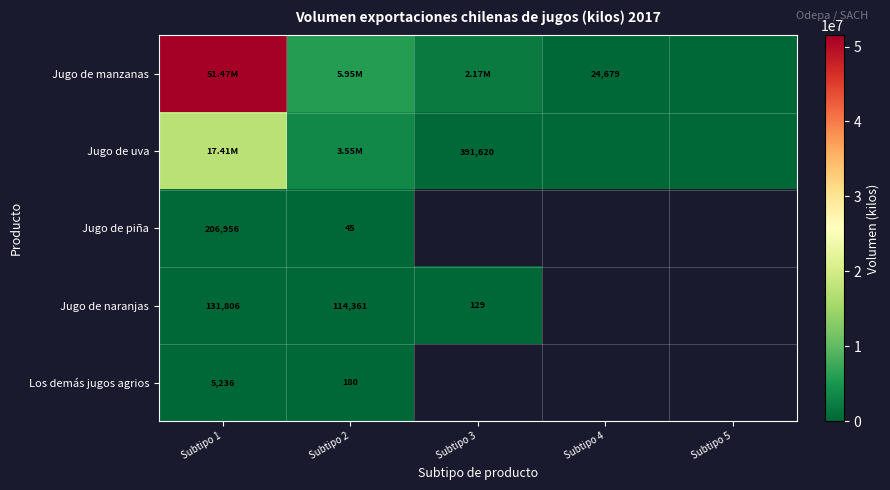

Between Subtipo 5 and Subtipo 4, which is larger?

Subtipo 4